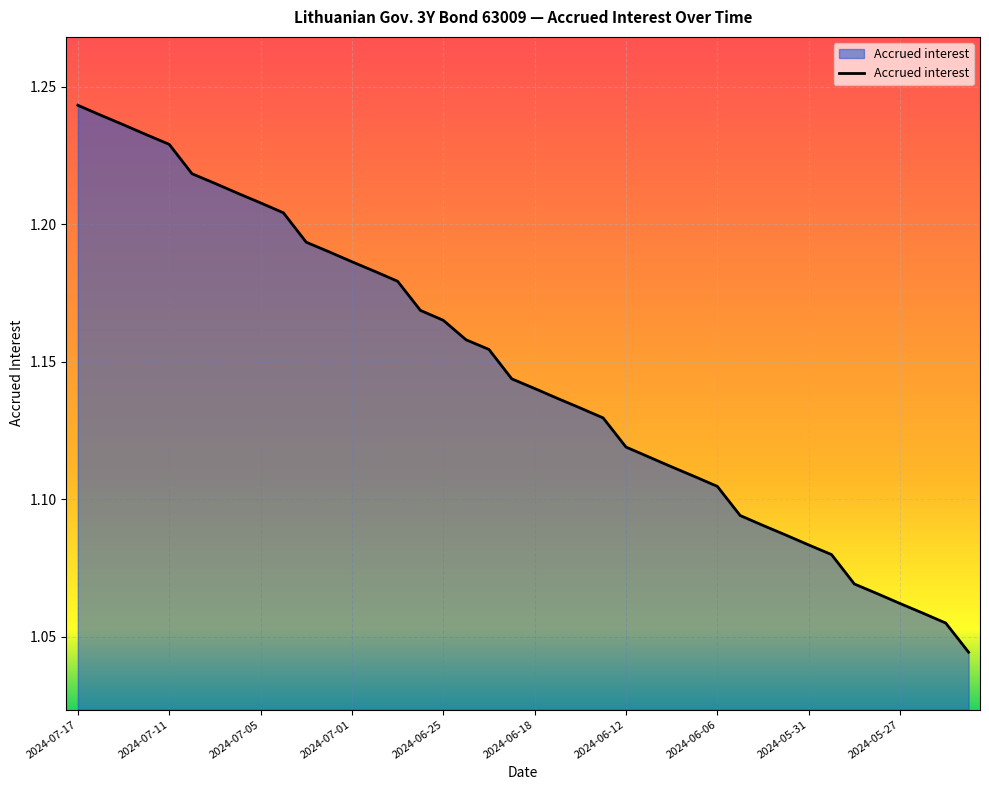

Is this an area chart (filled region under the line)?

Yes